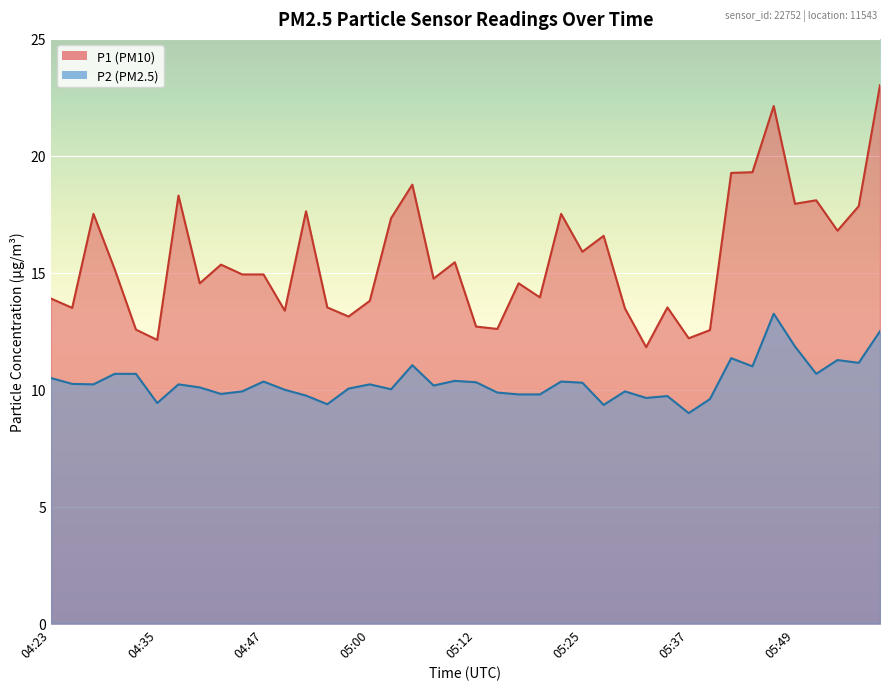

Is it true that P1 equals 23.0 at 04:43?

False